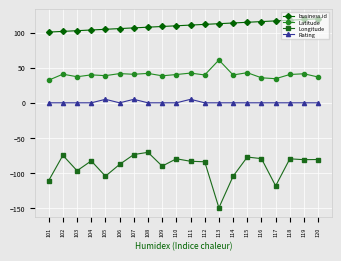

What is the value of the Longitude point at the 4th from the left?

-82.9